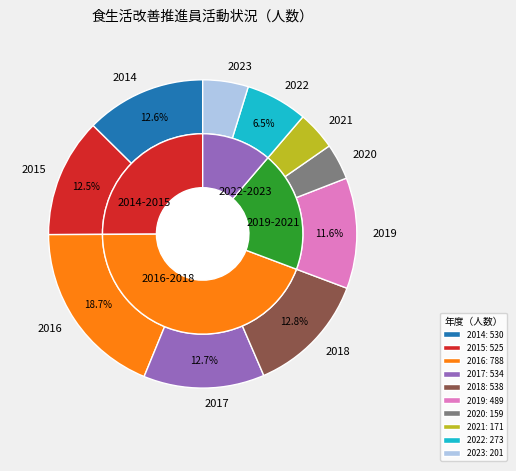

To the nearest percent, what is the combined percentage of 2018 and 2014?

25%